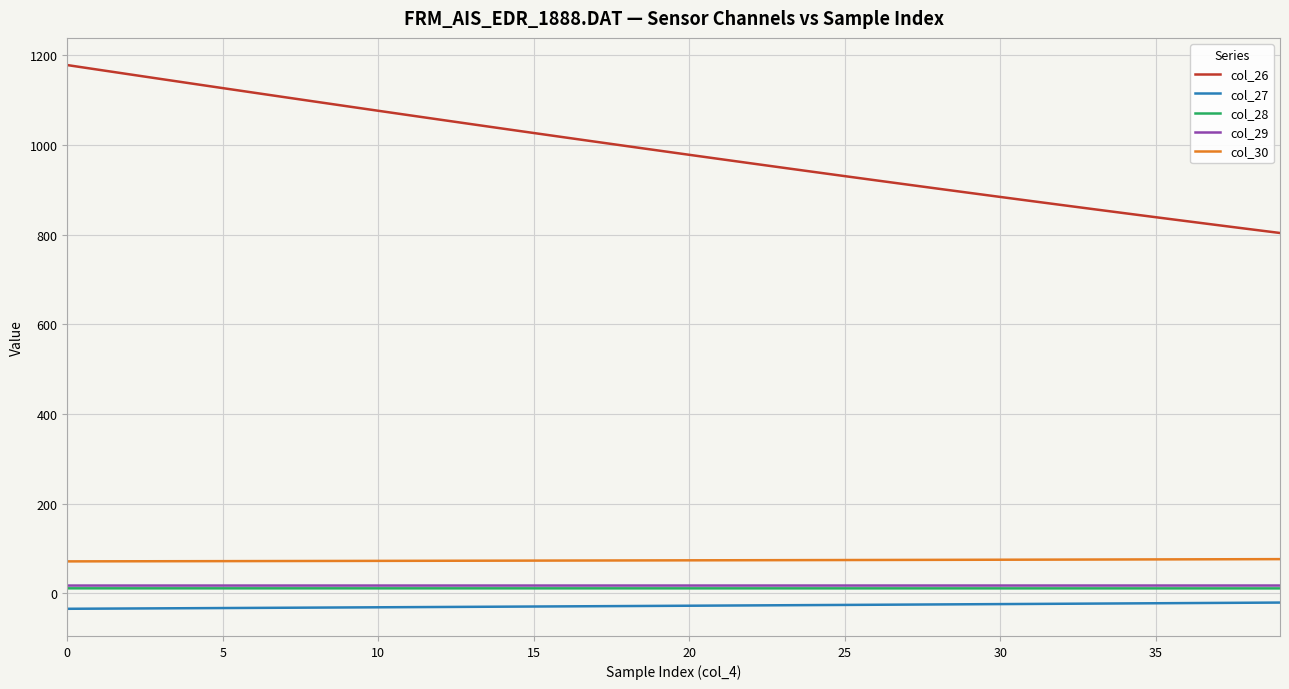

Which series has the largest range (max minus min)?

col_26